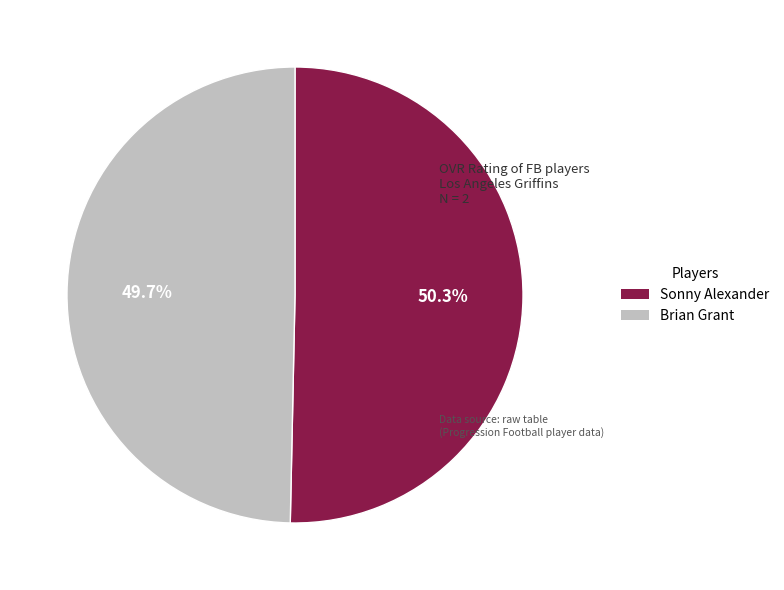

To the nearest percent, what is the difference between the Brian Grant and Sonny Alexander slice percentages?

1%